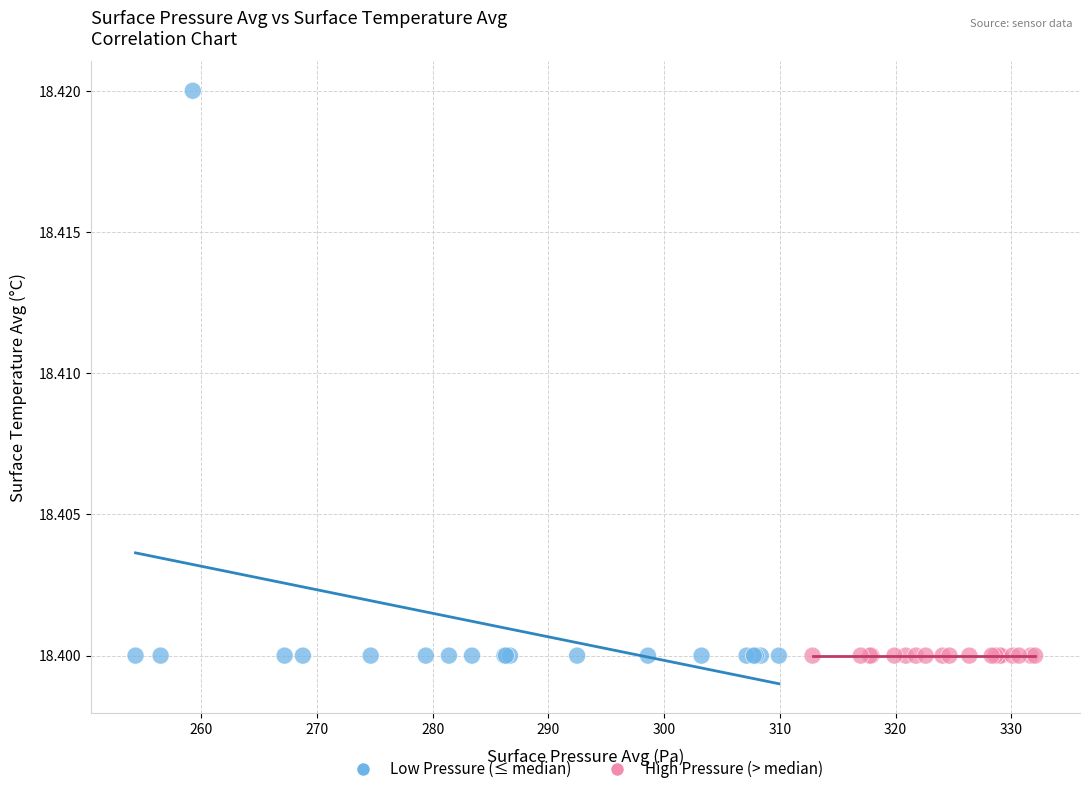

Which series reaches the maximum Y coordinate?

Low Pressure (≤ median)